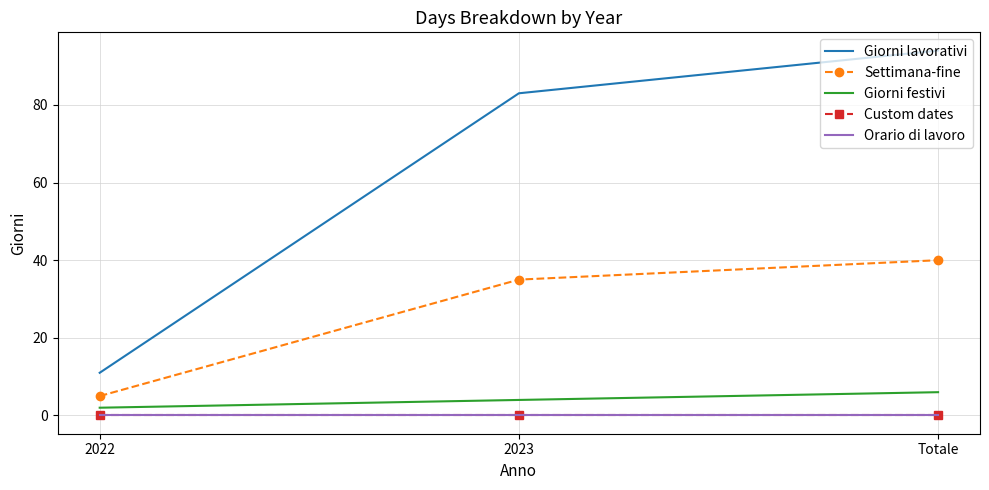

What is the difference between the maximum and minimum values in the Giorni lavorativi series?

83